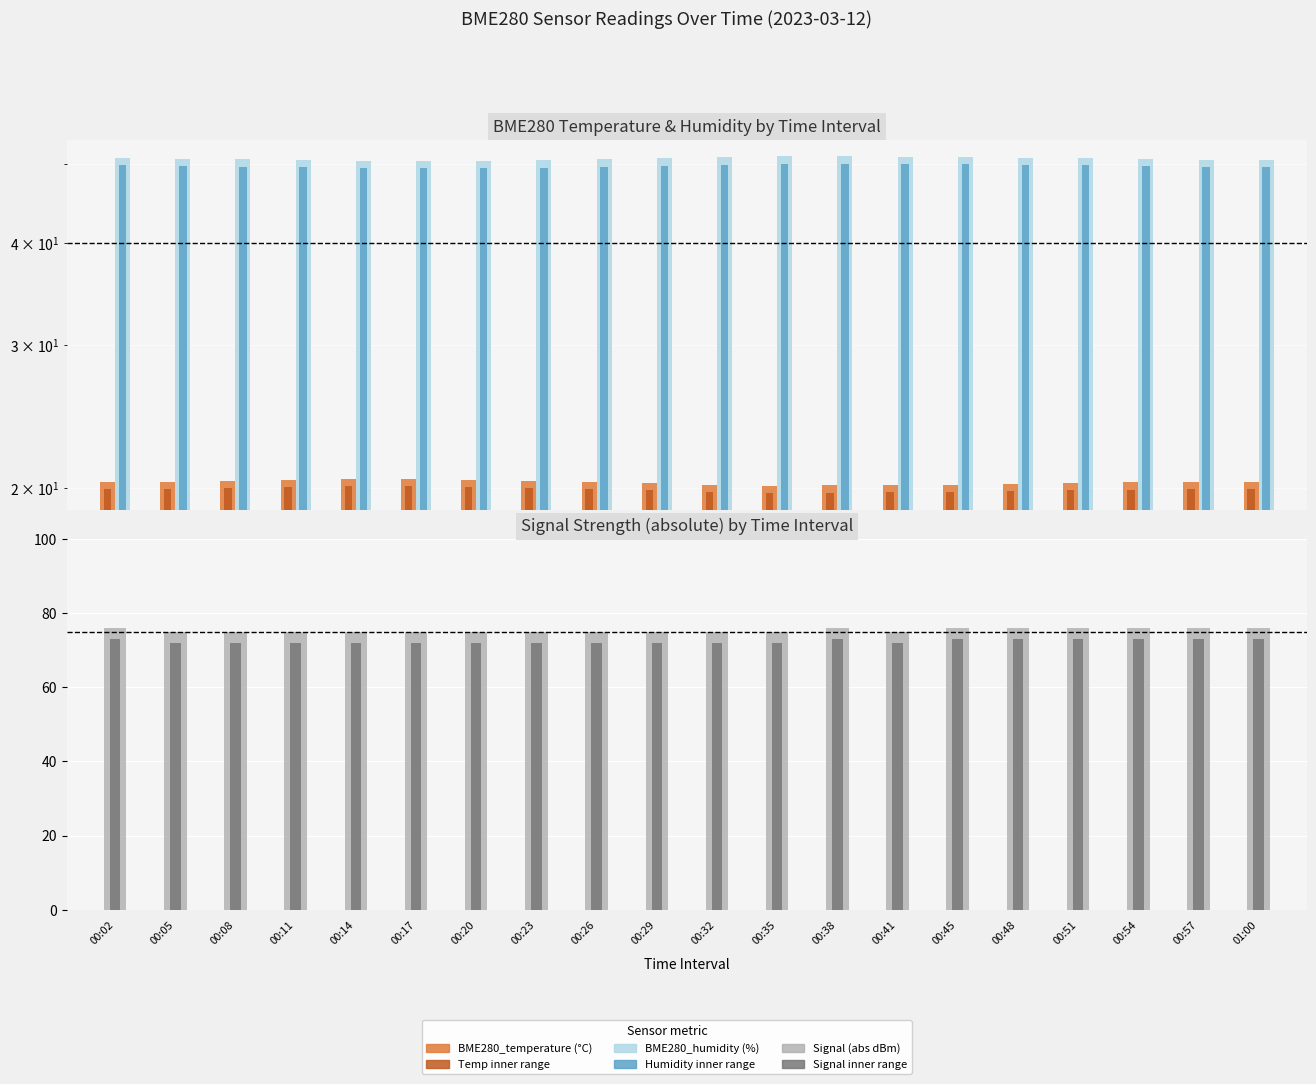

At which label is BME280_humidity closest to 50?

00:17